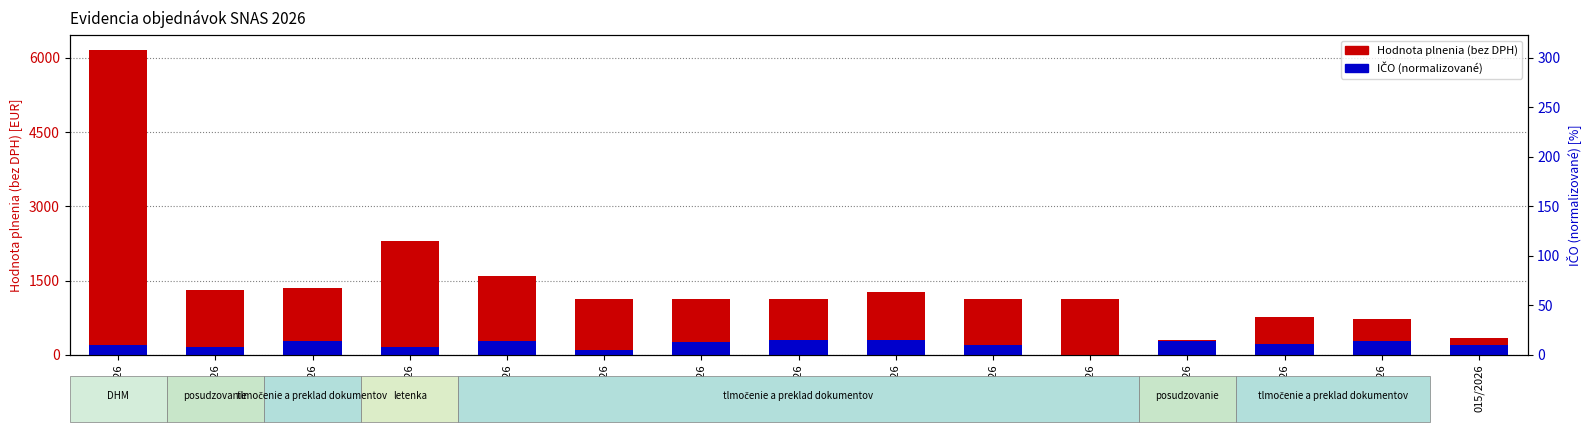

Which series has the widest spread of values?

Hodnota plnenia (bez DPH)